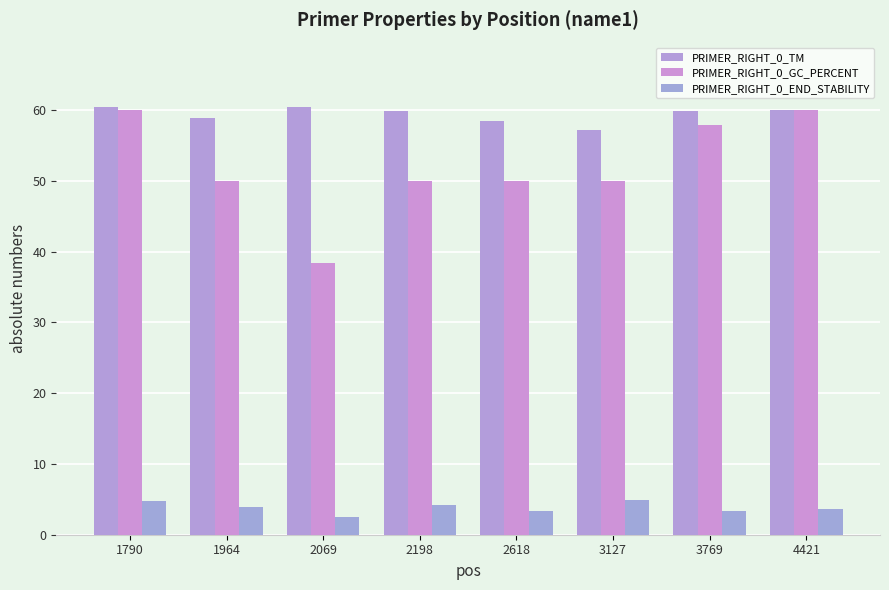

Reading left to right, extract all data points from this chart.

PRIMER_RIGHT_0_TM: 60.5	58.9	60.4	59.8	58.5	57.3	59.9	60.0
PRIMER_RIGHT_0_GC_PERCENT: 60.0	50.0	38.5	50.0	50.0	50.0	57.9	60.0
PRIMER_RIGHT_0_END_STABILITY: 4.8	4.0	2.5	4.2	3.3	4.8	3.4	3.7